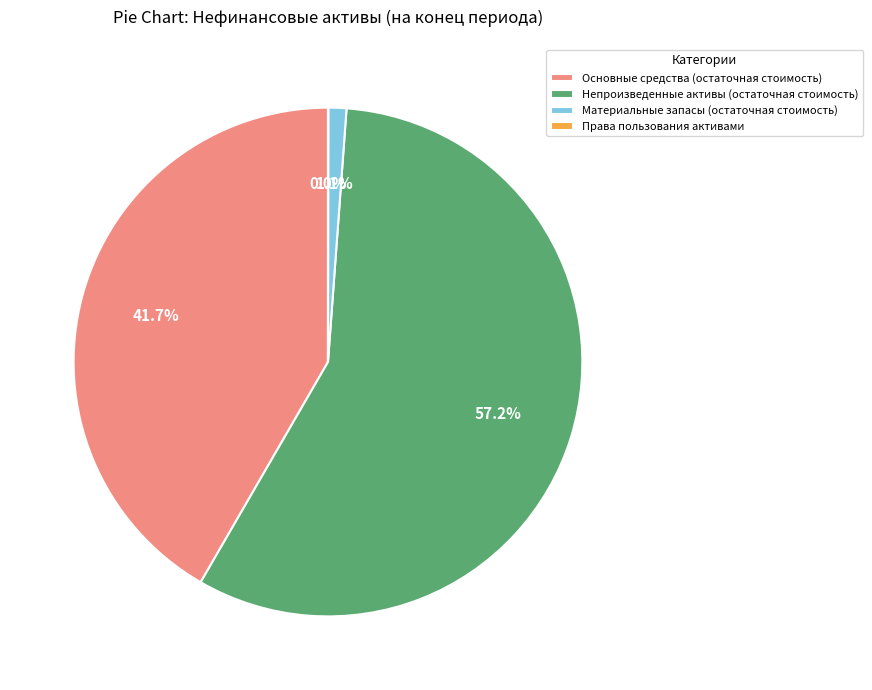

To the nearest percent, what portion does Непроизведенные активы (остаточная стоимость) represent?

57%